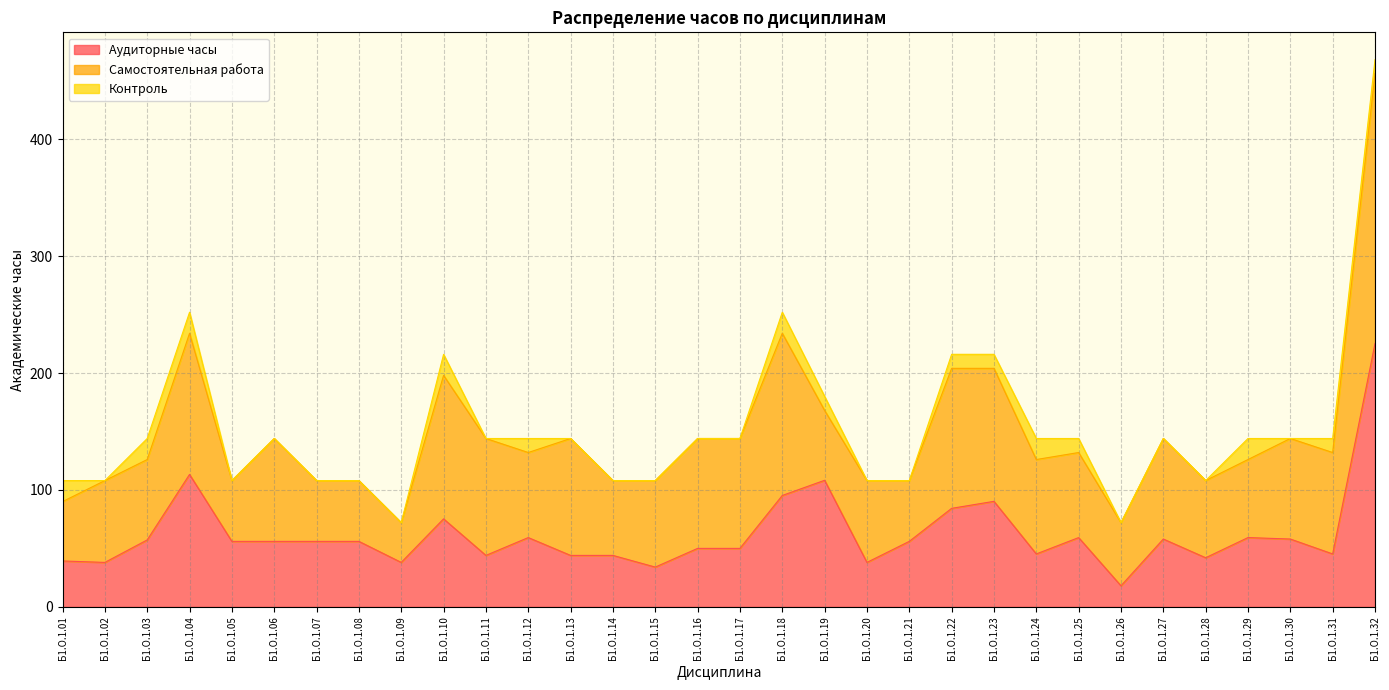

Reading left to right, list all the values displayed in this chart.

Аудиторные часы: 39.2	38.0	57.2	113.2	56.0	56.0	56.0	56.0	38.0	75.2	44.0	59.2	44.0	44.0	34.0	50.0	50.0	95.2	108.2	38.0	56.0	84.2	90.2	45.2	59.2	18.0	58.0	42.0	59.2	58.0	45.2	225.2
Самостоятельная работа: 50.8	70.0	68.8	120.8	52.0	88.0	52.0	52.0	34.0	122.8	100.0	72.8	100.0	64.0	74.0	94.0	94.0	138.8	59.8	70.0	52.0	119.8	113.8	80.8	72.8	54.0	86.0	66.0	66.8	86.0	86.8	230.8
Контроль: 18.0	0.0	18.0	18.0	0.0	0.0	0.0	0.0	0.0	18.0	0.0	12.0	0.0	0.0	0.0	0.0	0.0	18.0	12.0	0.0	0.0	12.0	12.0	18.0	12.0	0.0	0.0	0.0	18.0	0.0	12.0	12.0